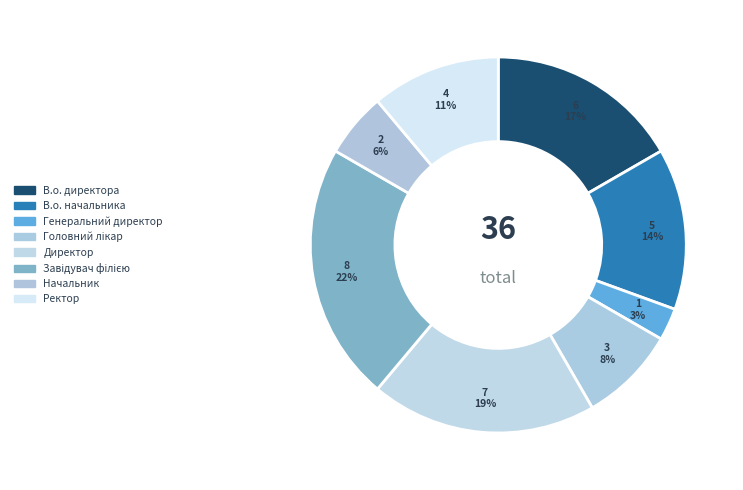

Count the number of slices in the pie.

8